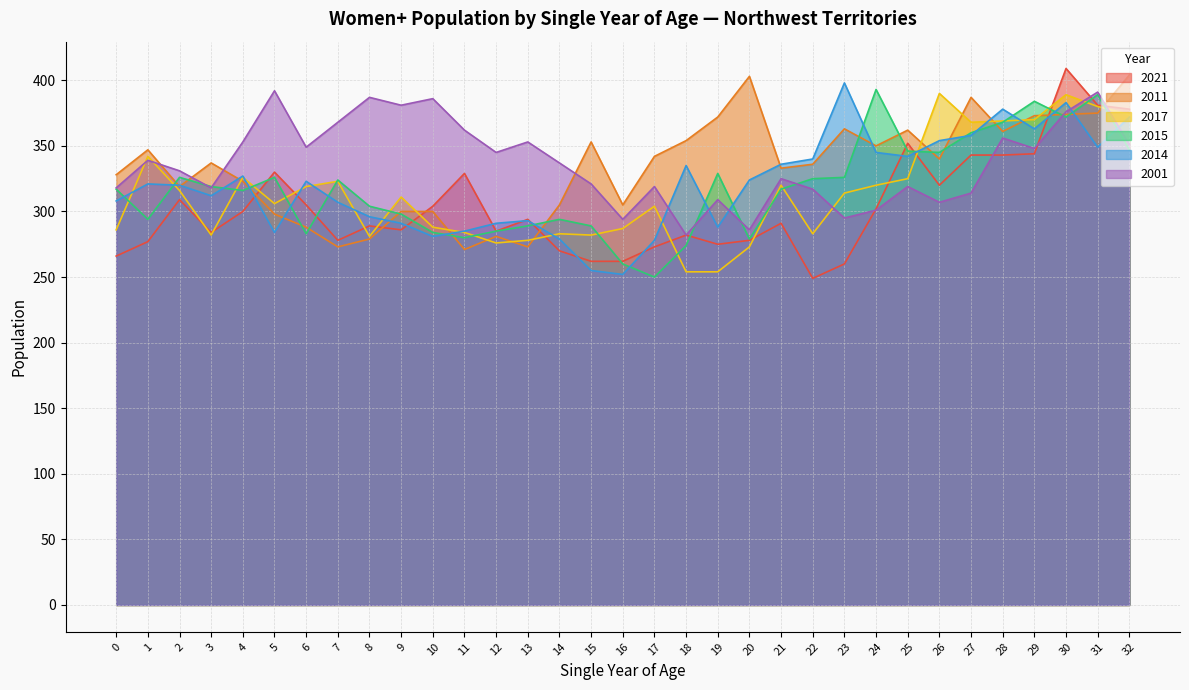

In 2011, how many points are higher than both neighbors (excluding endpoints)?

8